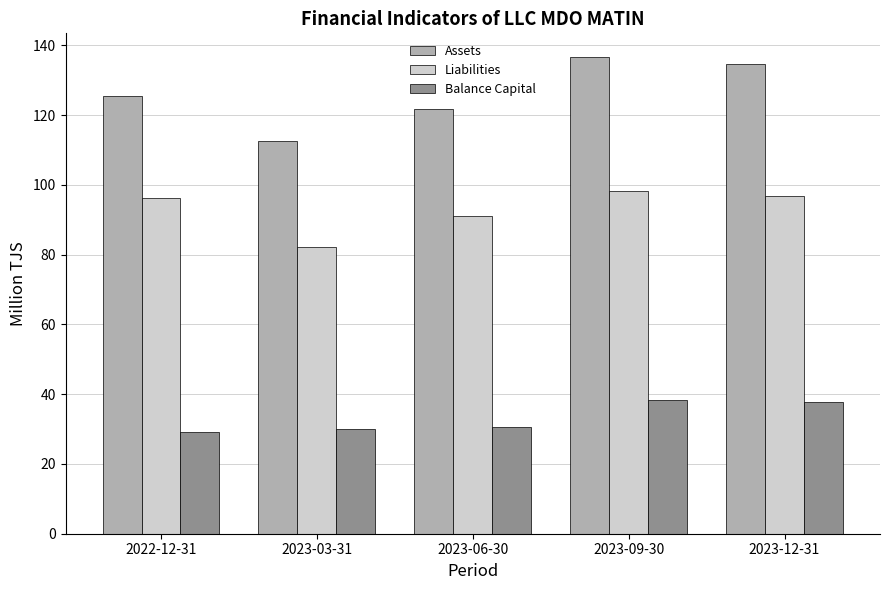

How many values in the Liabilities series exceed 96?

3